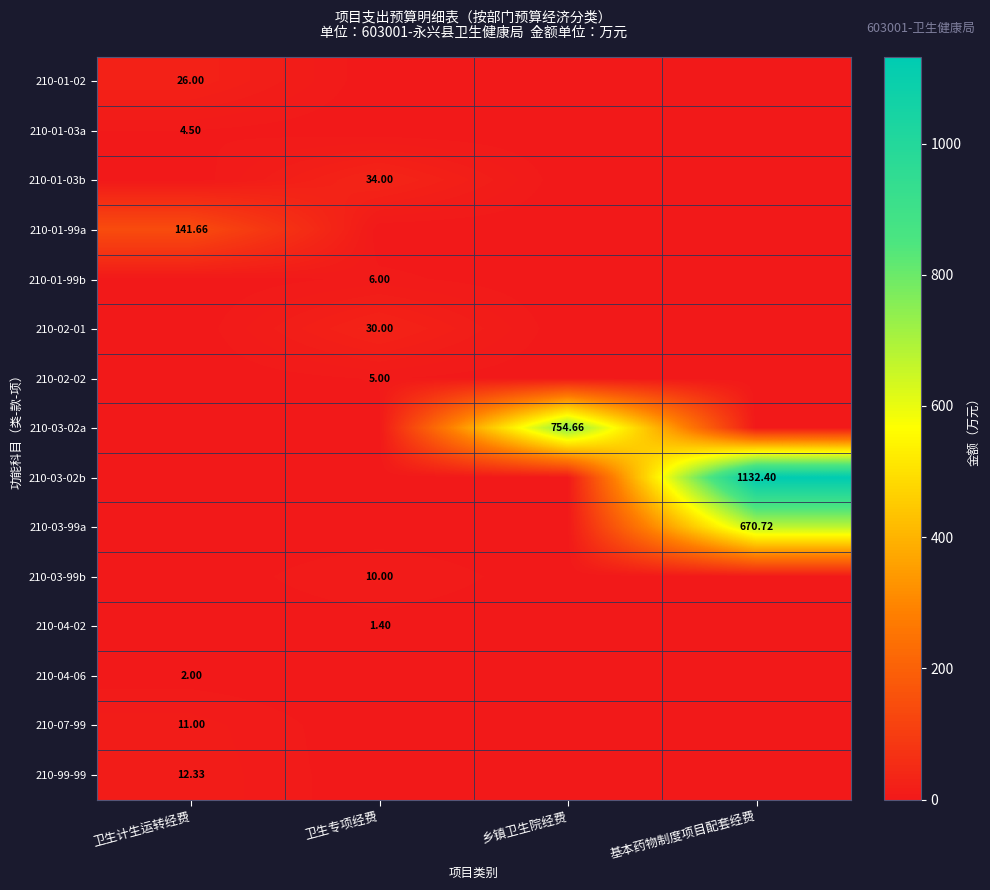

The value of 210-99-99 at 卫生计生运转经费 is 18.1. True or false?

False